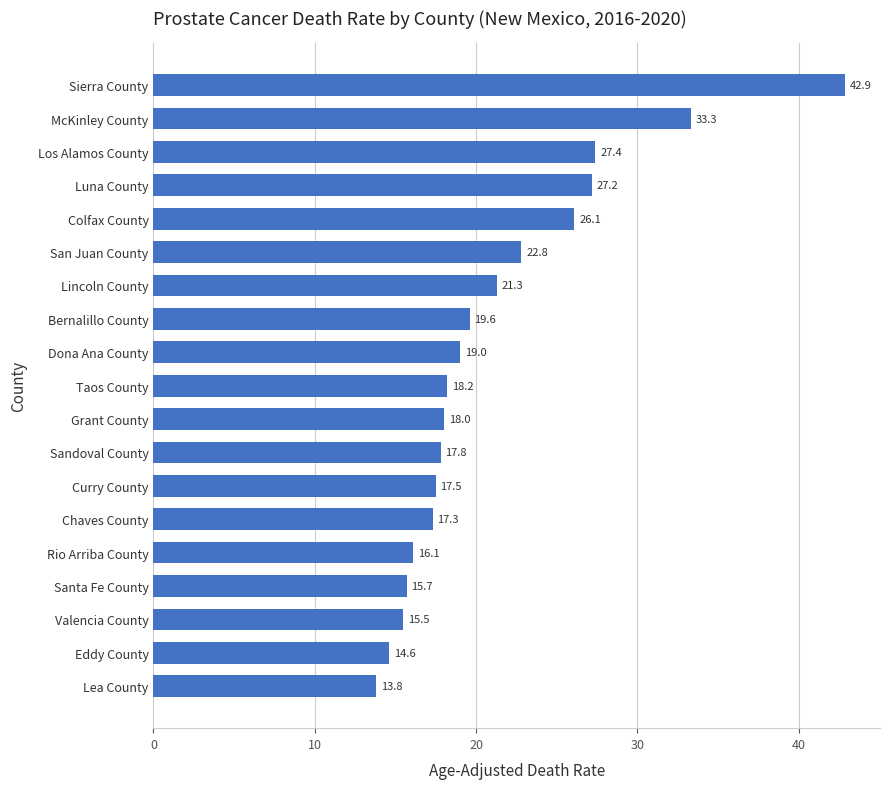

What is the ratio of the value at Colfax County to the value at Los Alamos County?

1.0